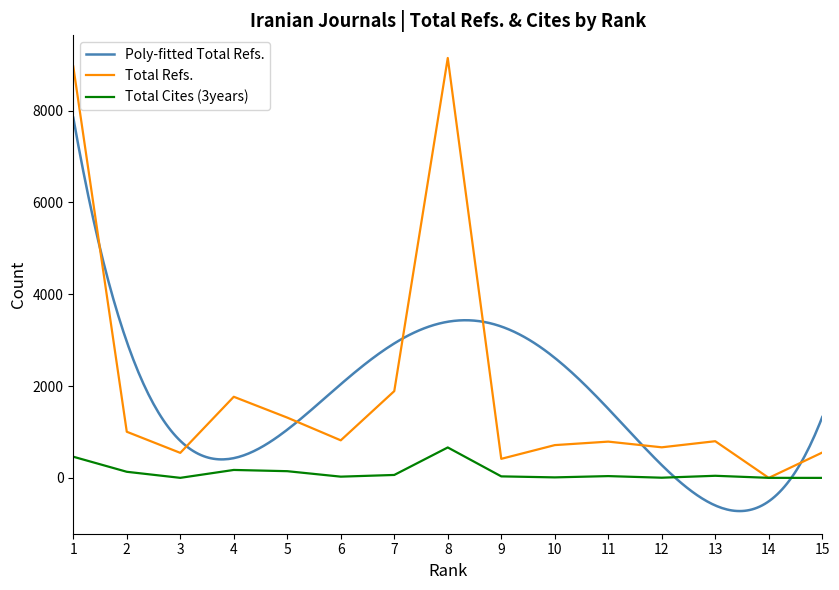

At which label does Total Refs. first exceed 799?

1